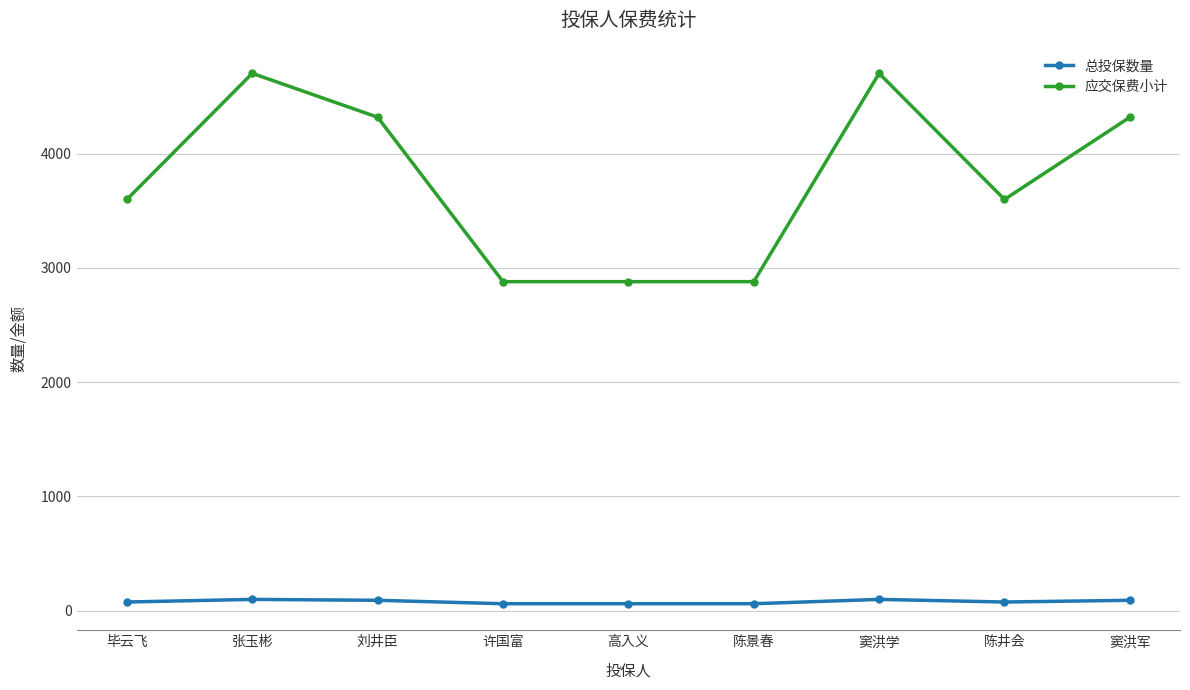

At how many categories does at least one series exceed 3131?

6